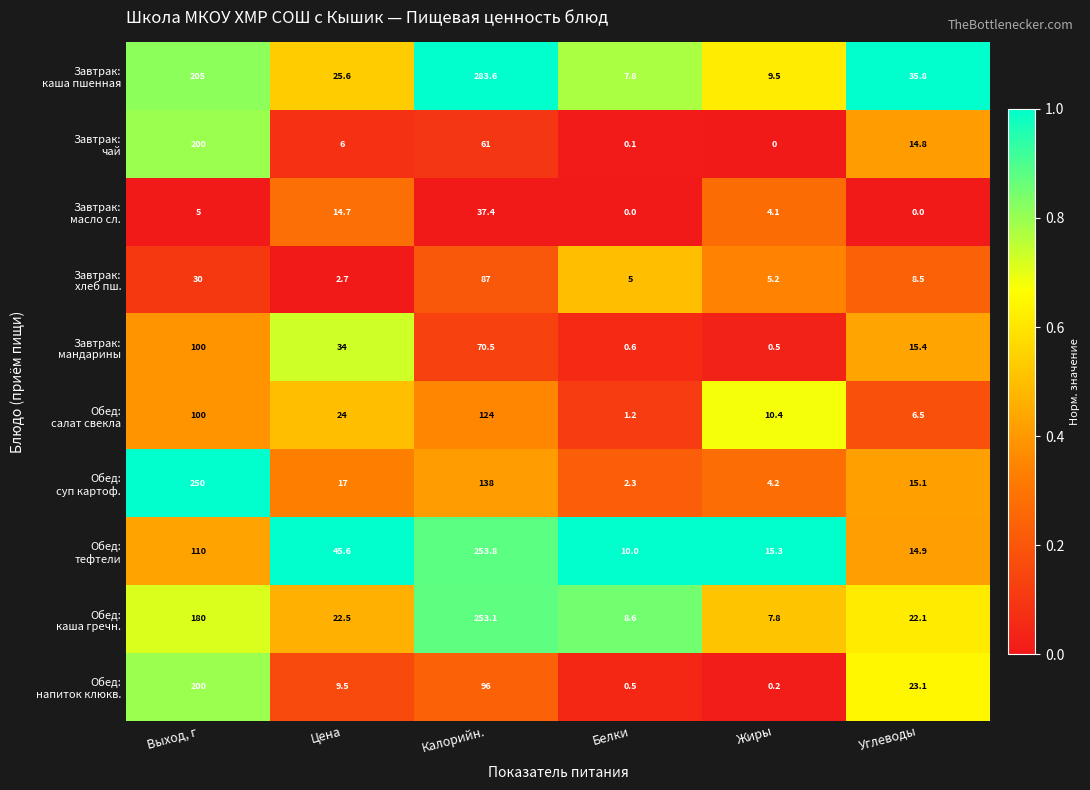

What is the greatest value displayed?

283.6